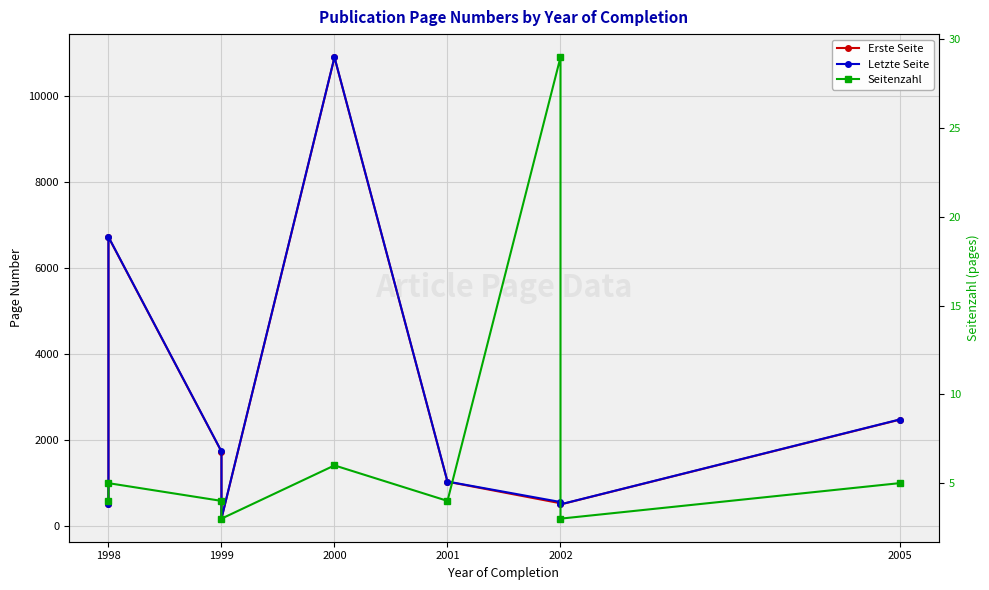

Is it true that Letzte Seite equals 16870 at 2000?

False